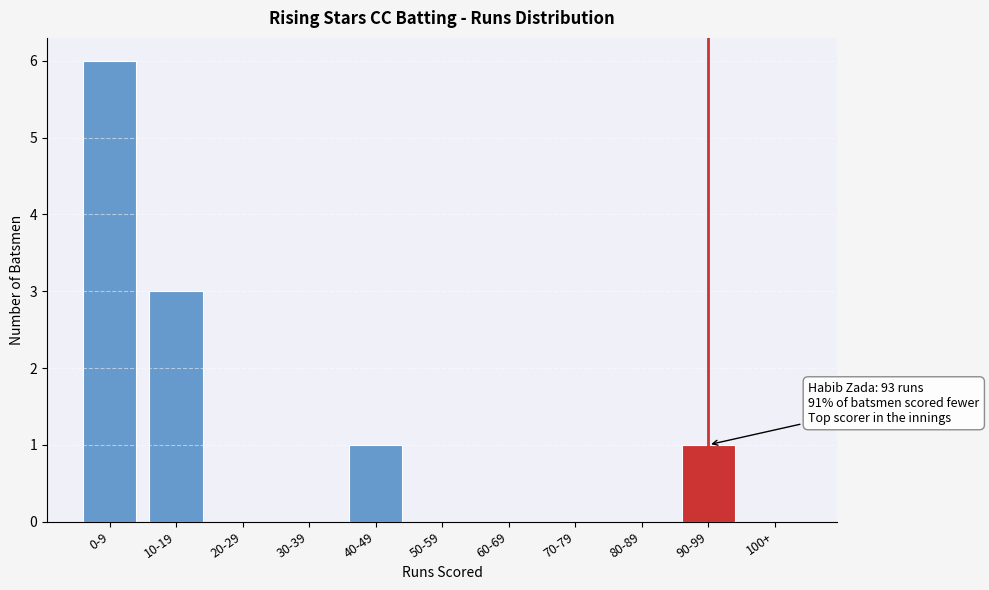

Reading left to right, what are all the values shown in this chart?

0-9=6	10-19=3	20-29=0	30-39=0	40-49=1	50-59=0	60-69=0	70-79=0	80-89=0	90-99=1	100+=0